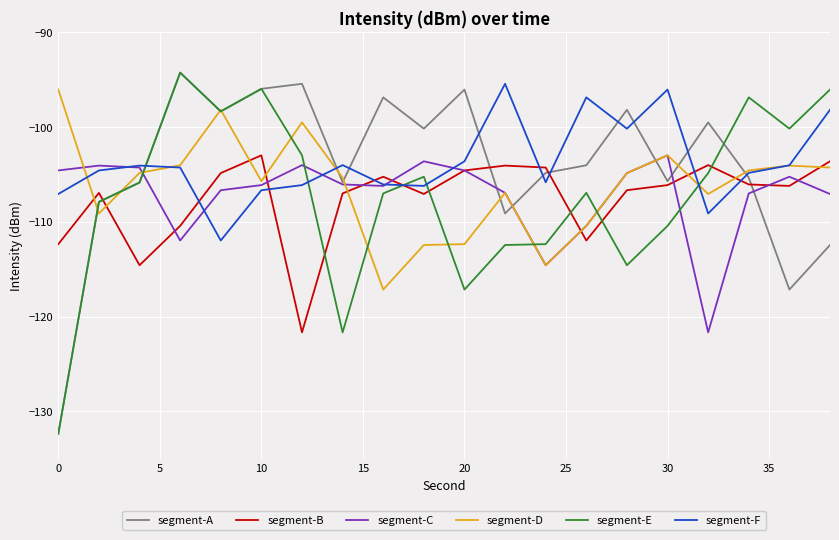

How many intersections are there between segment-F and segment-E?

5